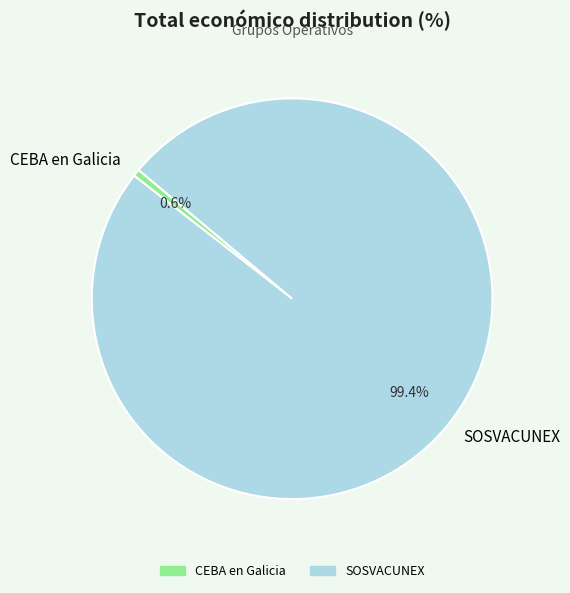

What percentage do CEBA en Galicia and SOSVACUNEX together represent?

100.0%